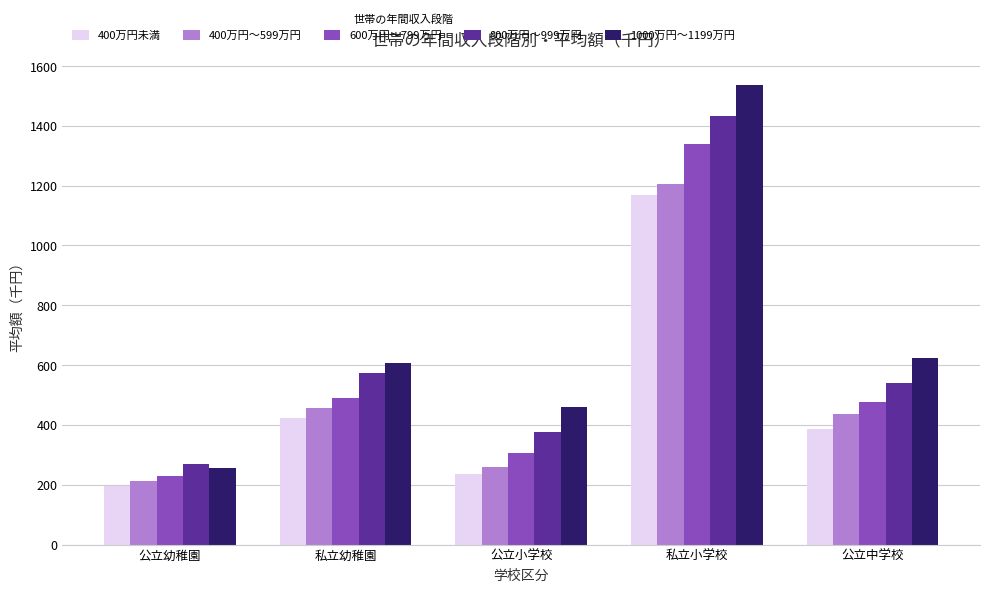

What is the smallest value displayed?

195